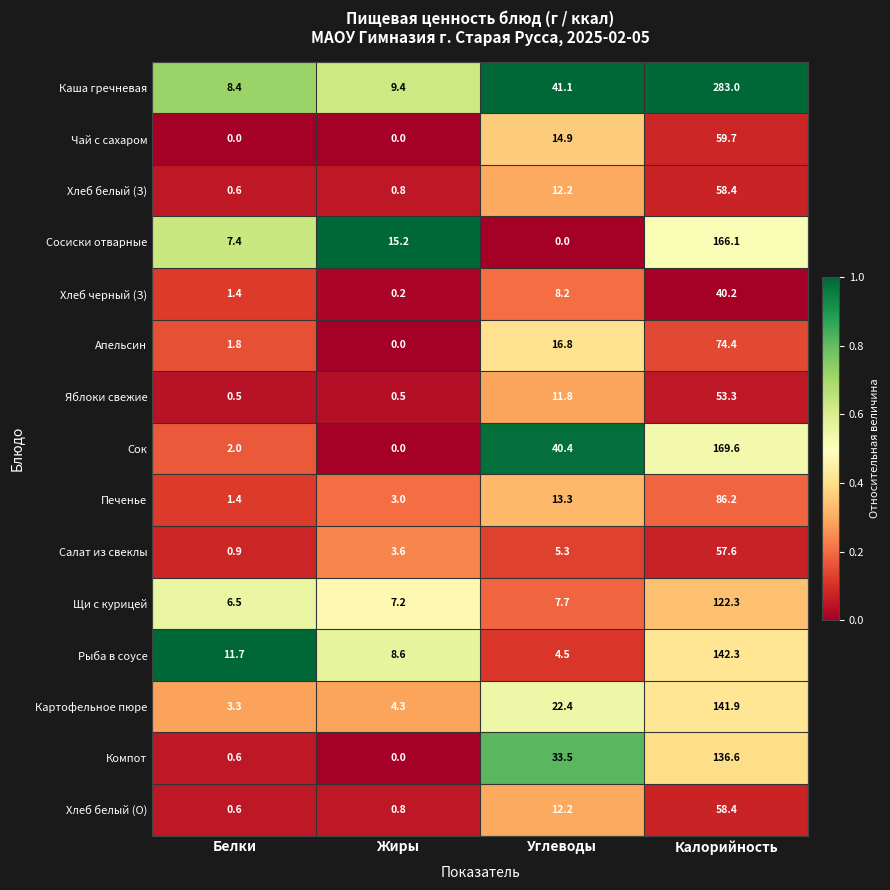

What is the difference between the maximum and minimum values in the Сок series?

169.6